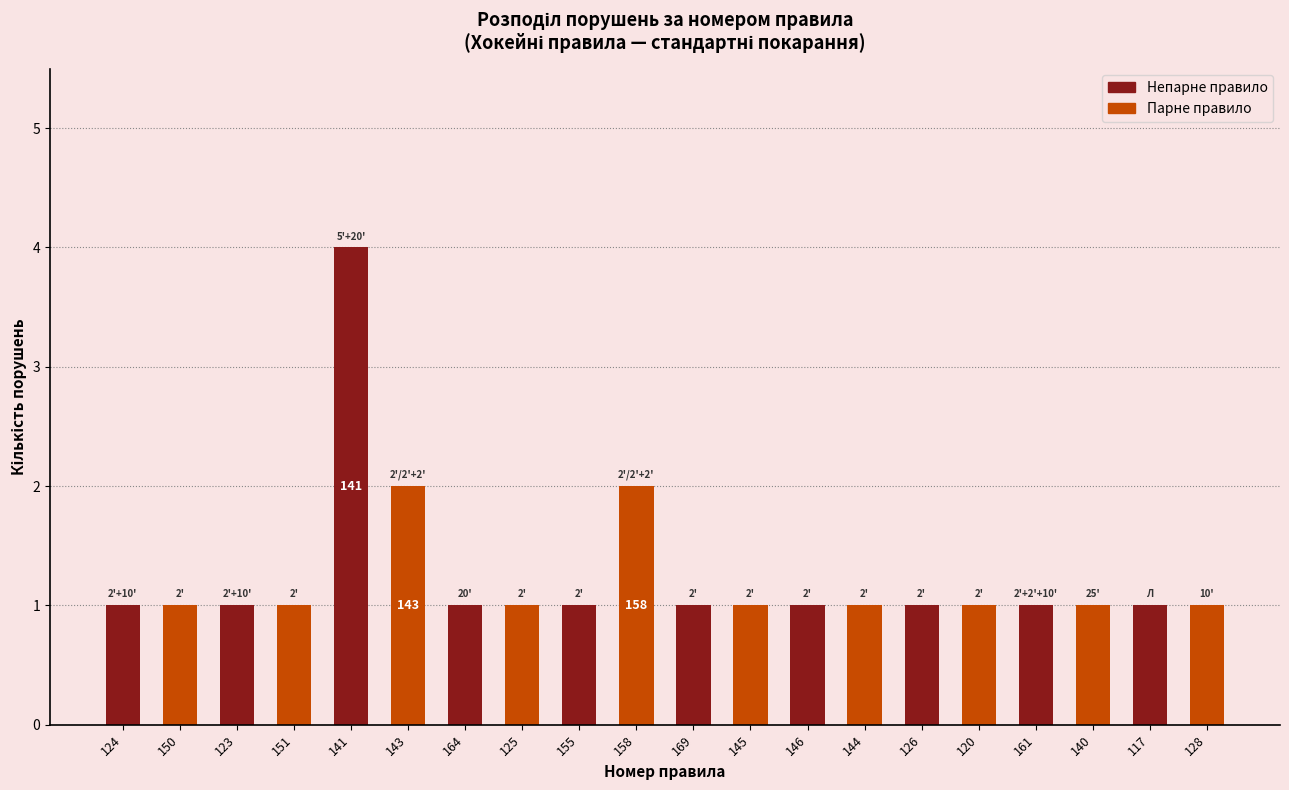

Reading left to right, what are all the values shown in this chart?

1	1	1	1	4	2	1	1	1	2	1	1	1	1	1	1	1	1	1	1